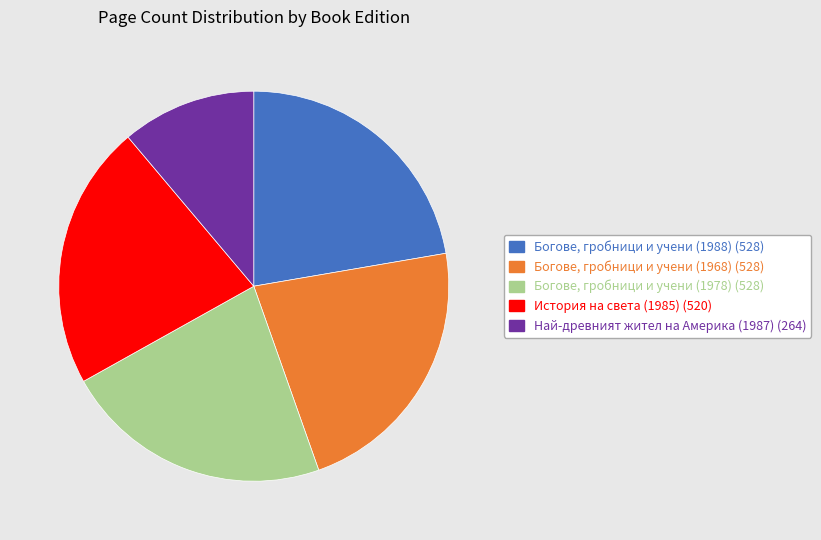

Is the sum of Богове, гробници и учени (1978) and Богове, гробници и учени (1988) greater than half?

No